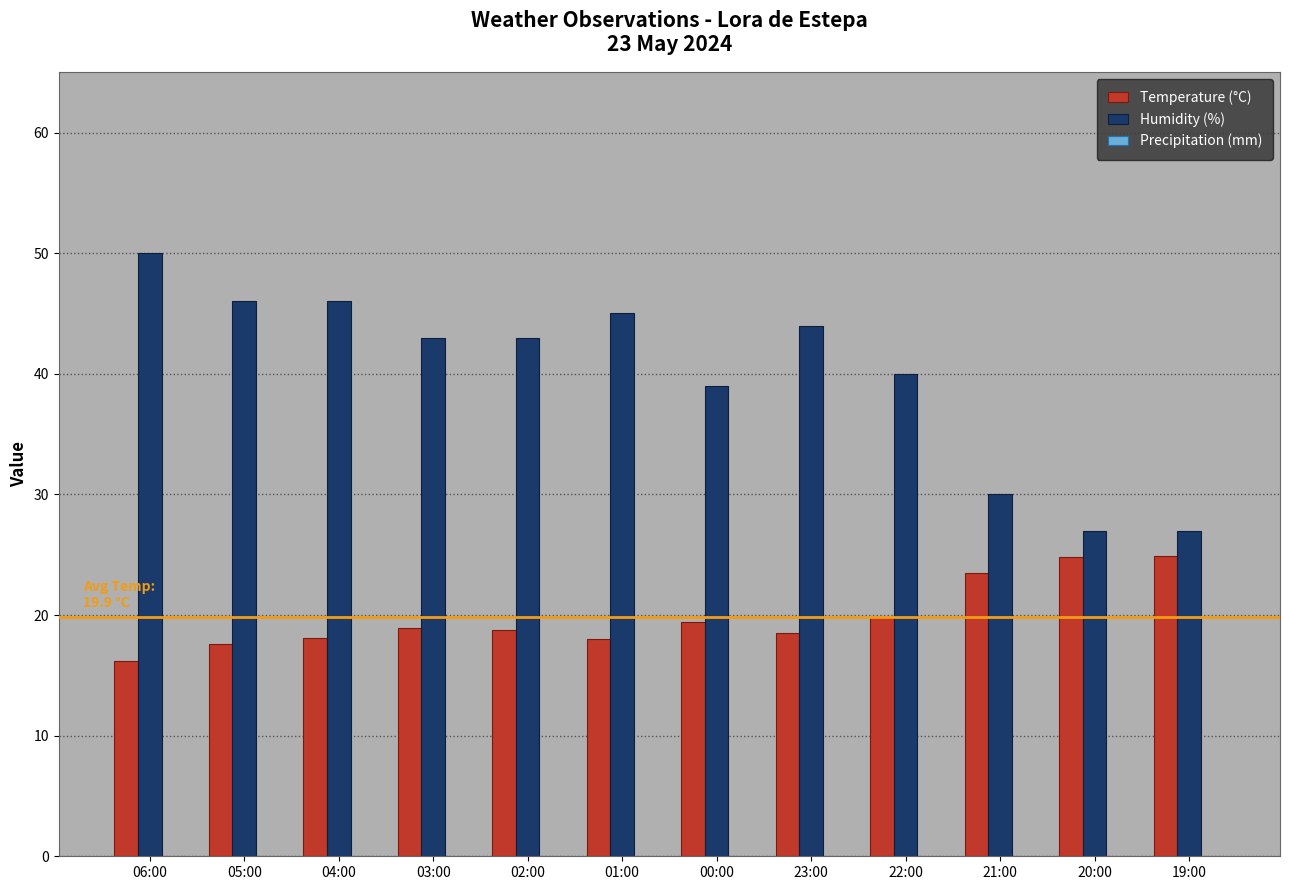

What is the highest value of the Humidity (%) series?

50.0